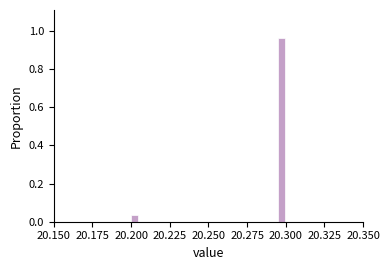

Read against the x-axis, roughly where is the centre of the tallest bar?

20.295